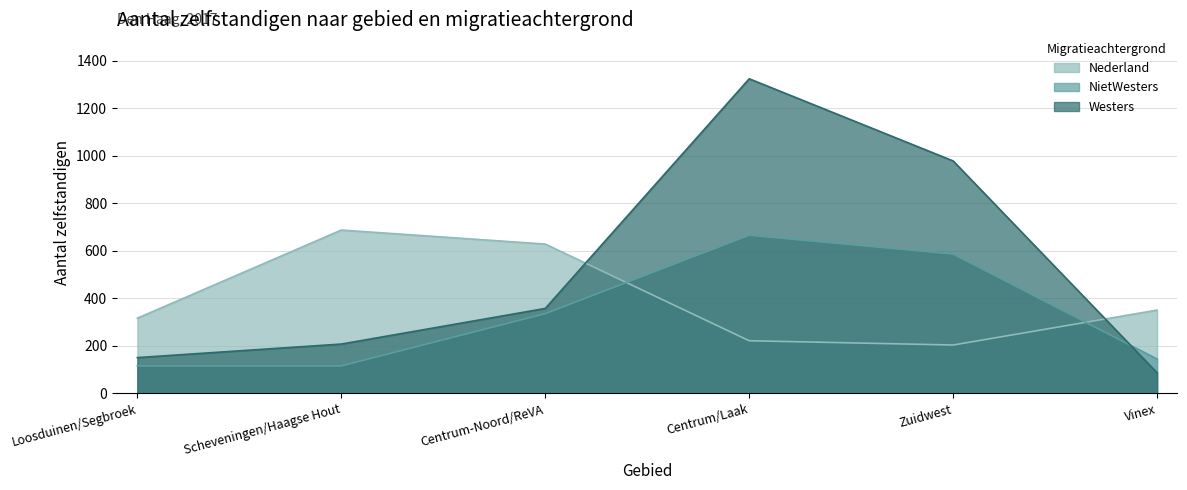

Which label corresponds to the smallest value in the chart?

Vinex